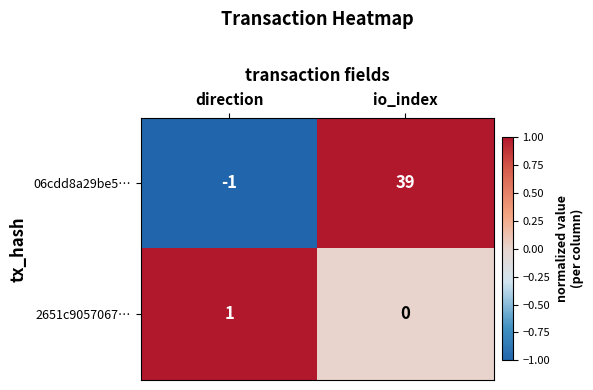

Reading left to right, extract all data points from this chart.

06cdd8a29be5…: -1	39
2651c9057067…: 1	0